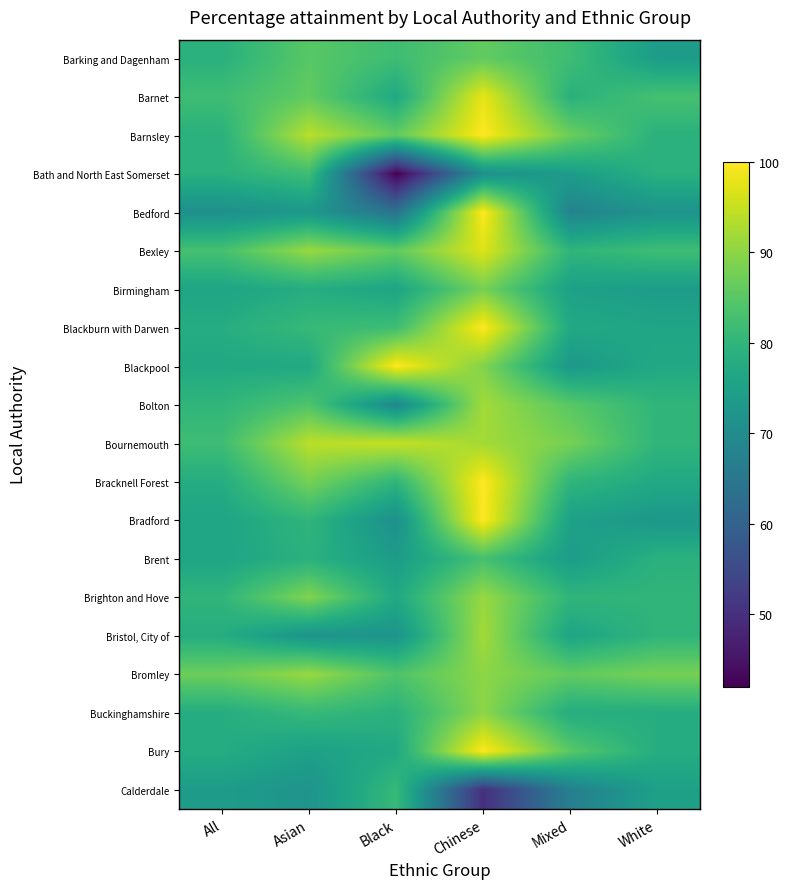

Which series has the largest range (max minus min)?

Bath and North East Somerset